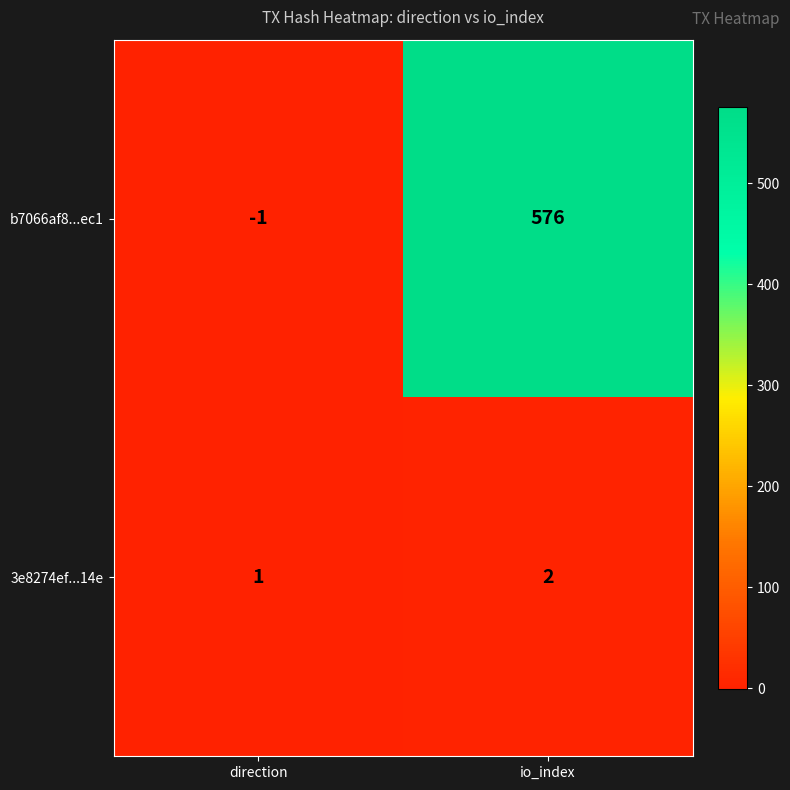

List the series in order of their overall mean, lowest first.

3e8274ef...14e, b7066af8...ec1